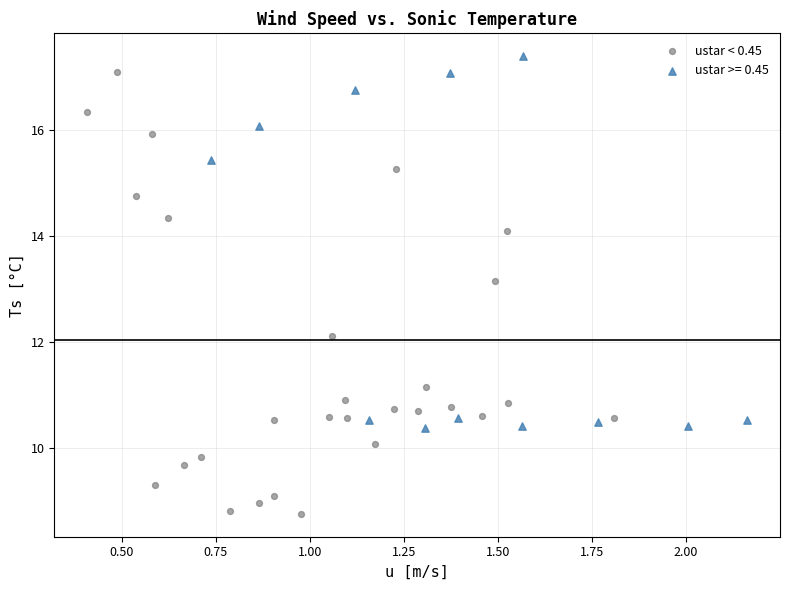

Which series contains the lowest Y value?

ustar < 0.45